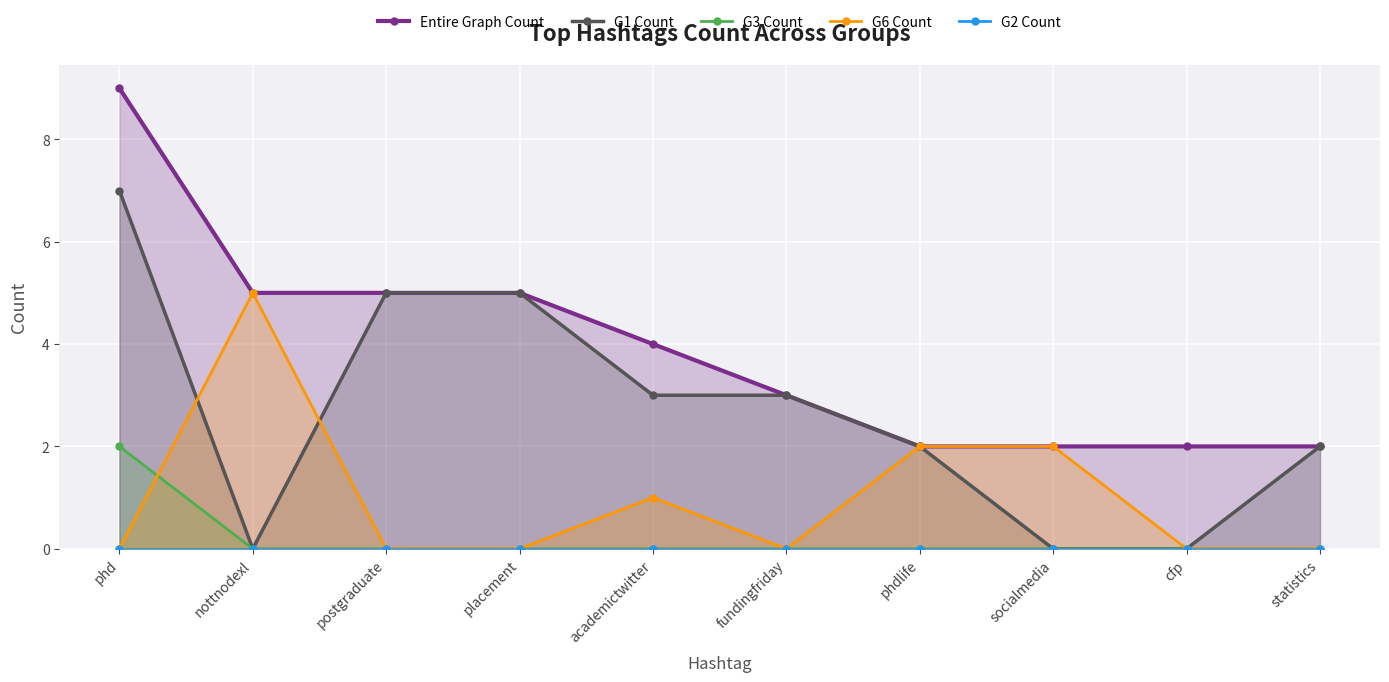

Is it true that G1 Count equals 0 at cfp?

True